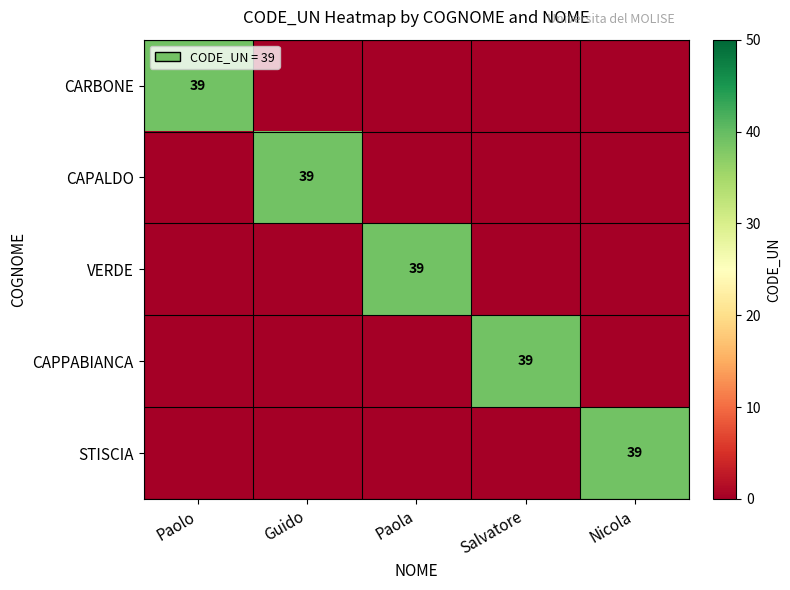

What is the maximum value for CAPPABIANCA?

39